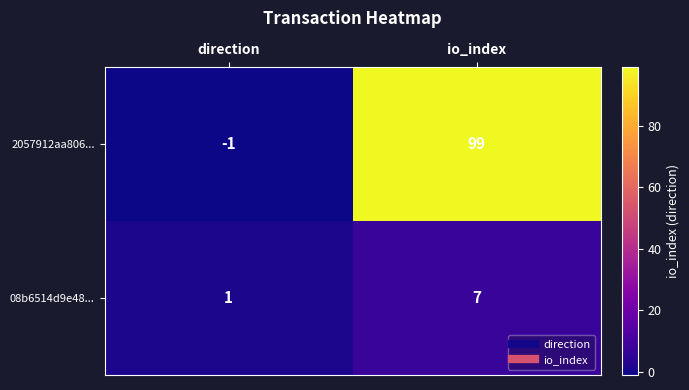

At which category does the chart reach its minimum across all series?

direction